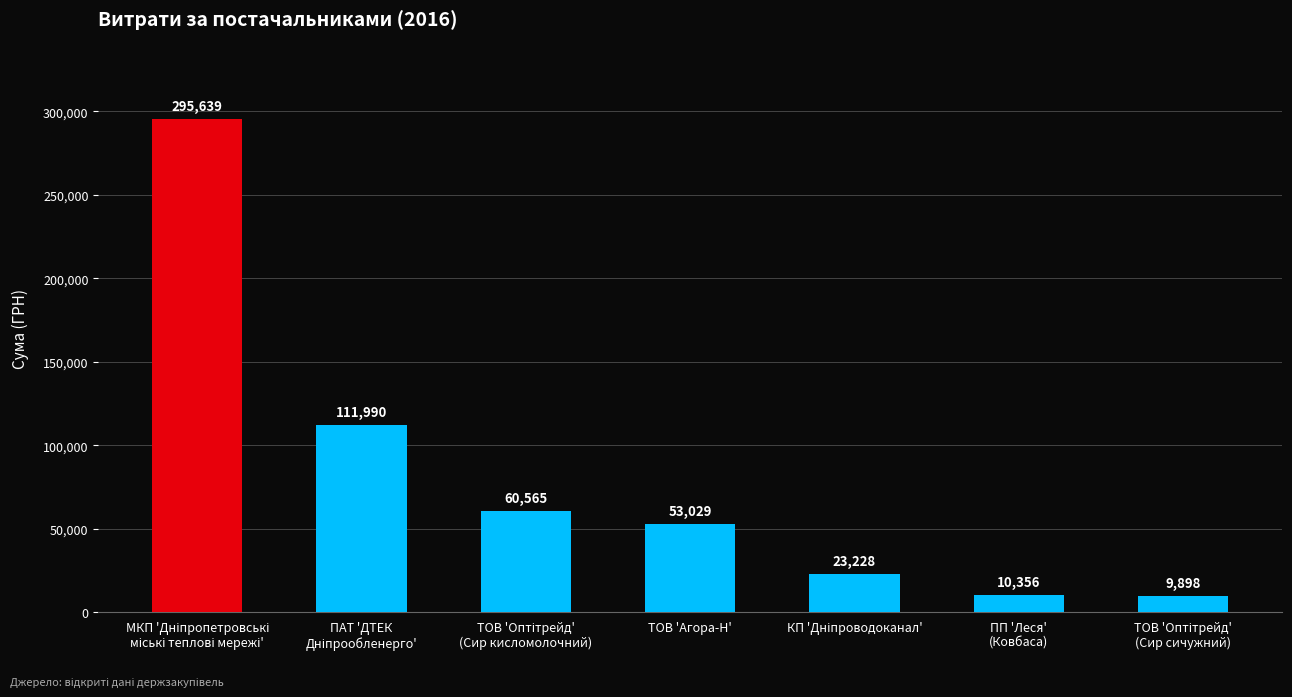

Count the number of data series in this chart.

1